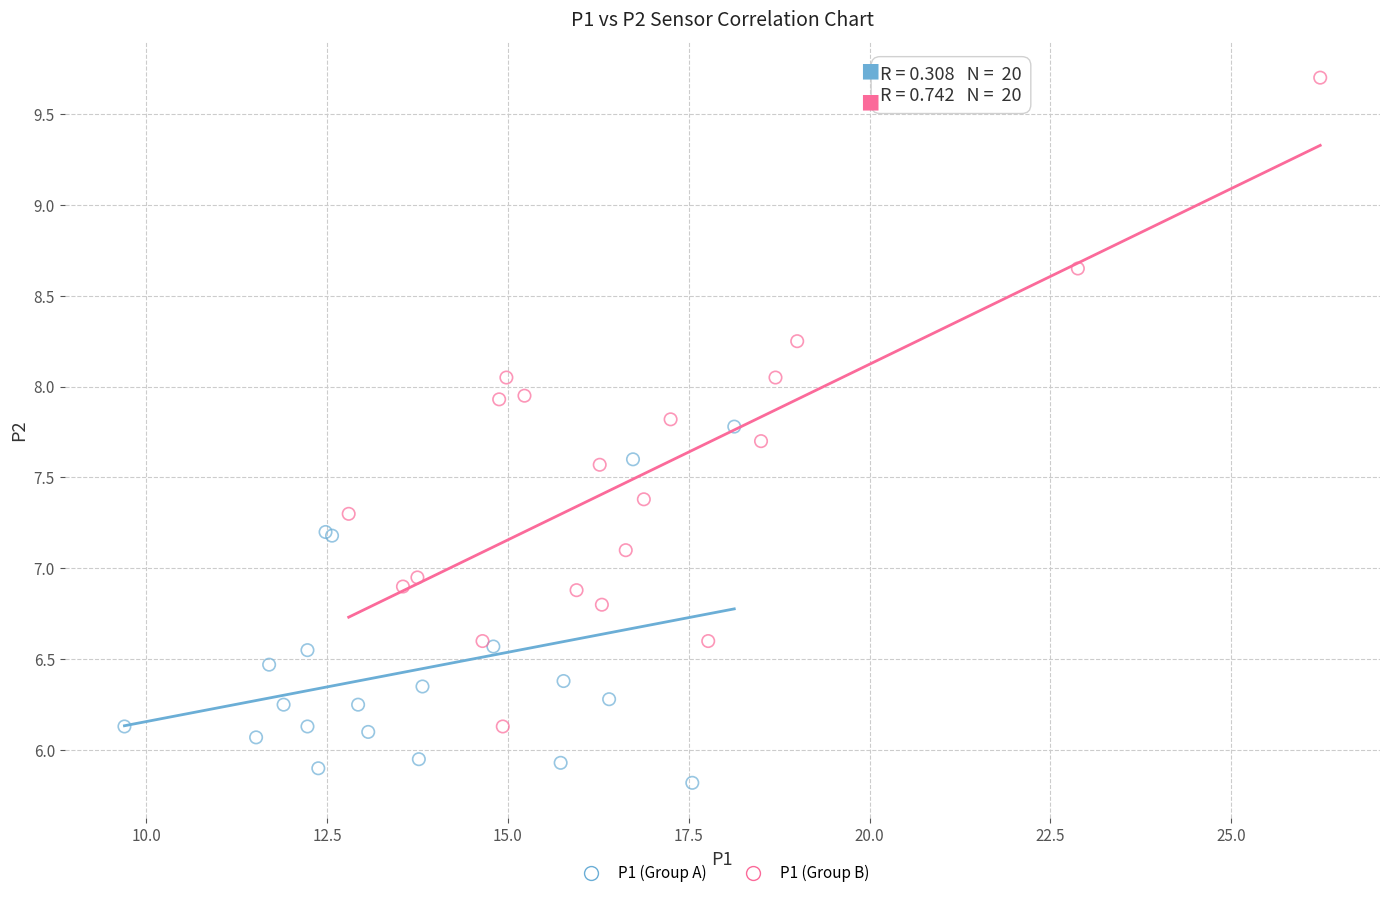

Which series reaches the maximum Y coordinate?

P1 (Group B)